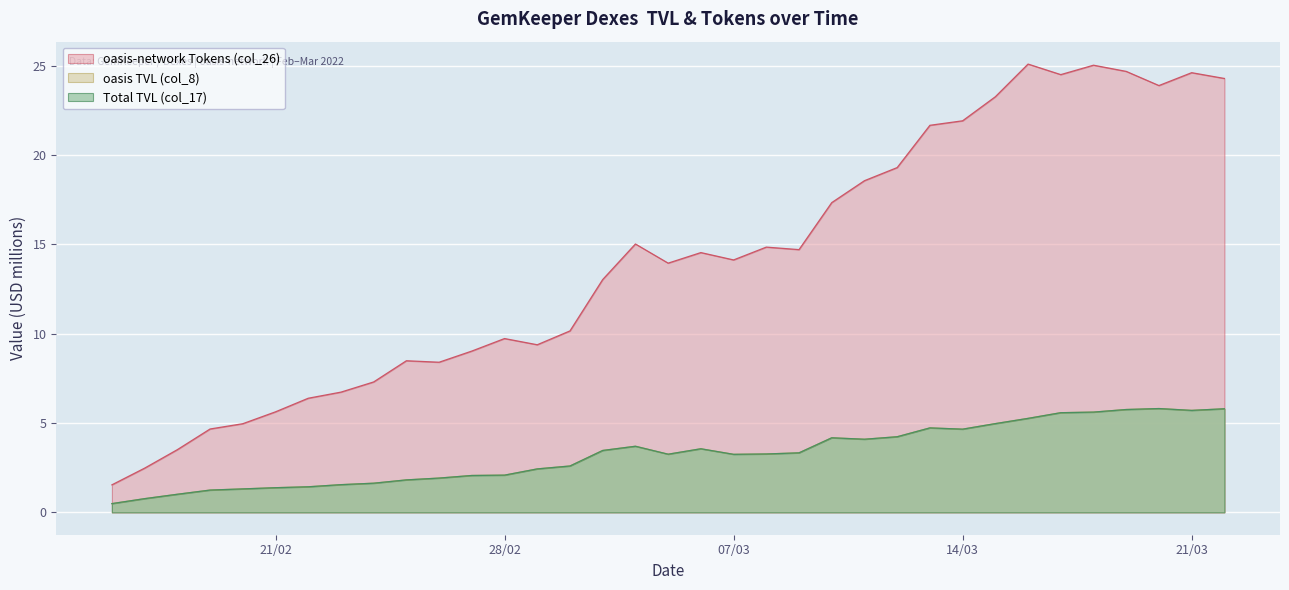

What is the difference between the maximum and second lowest values in the oasis TVL (col_8) series?

5.0